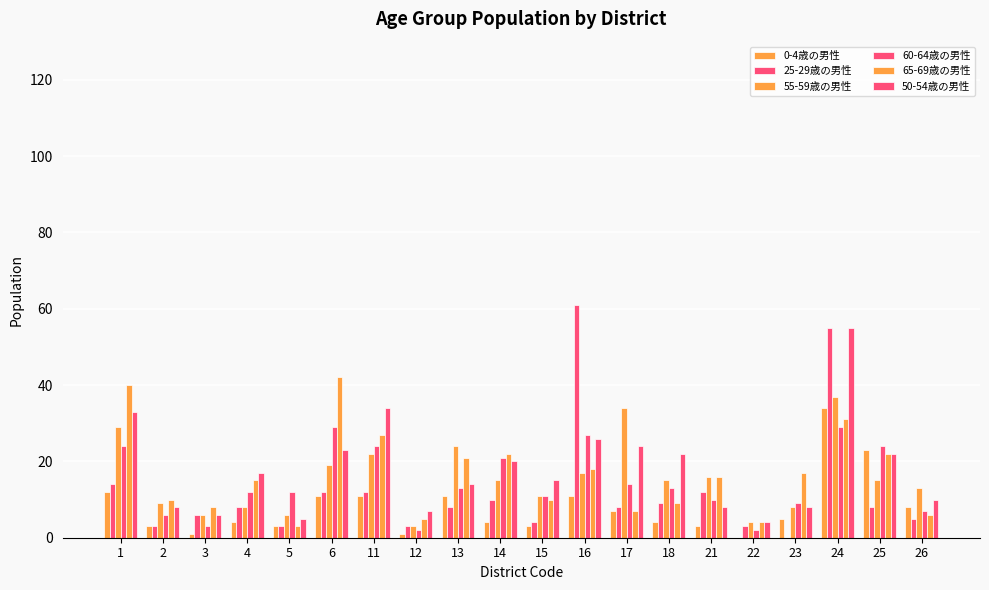

How many data points does each series have?

20